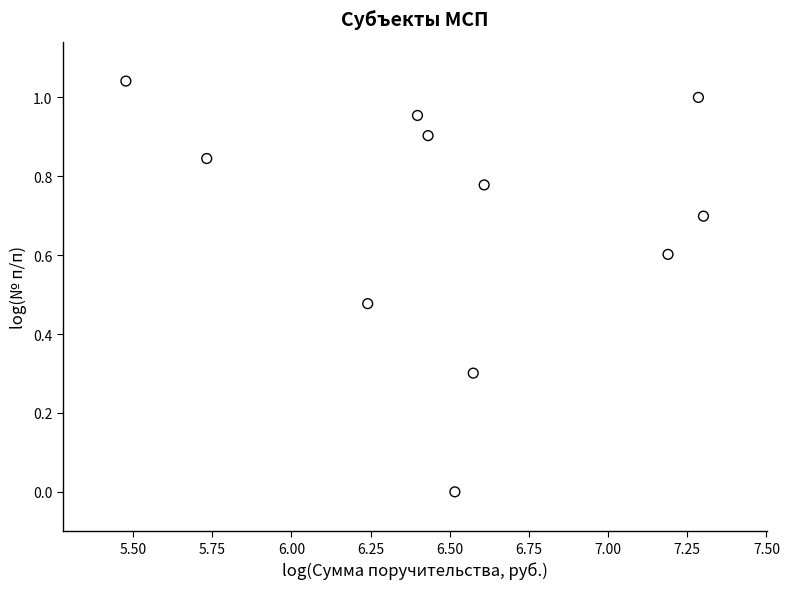

What is the range of X values (max minus min)?

1.8